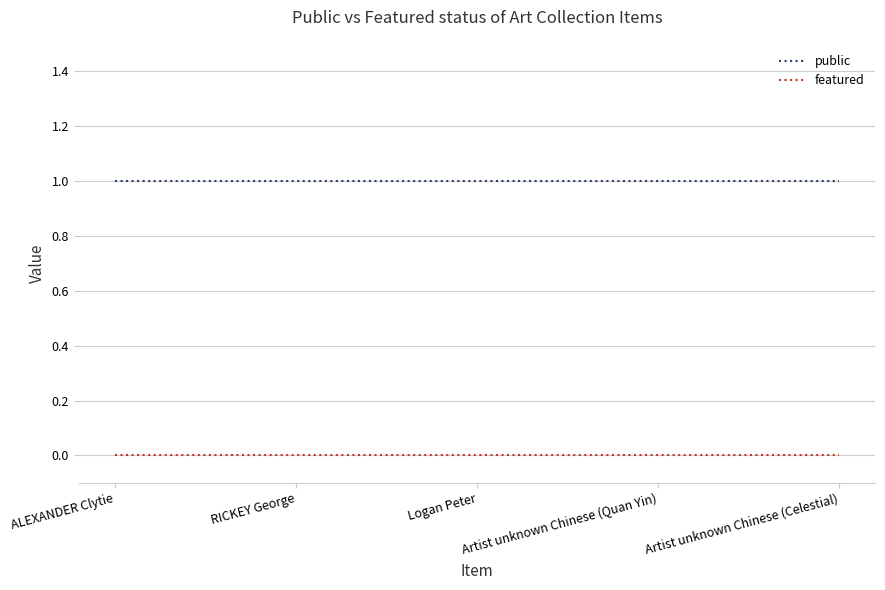

What is the total value across all series at RICKEY George?

1